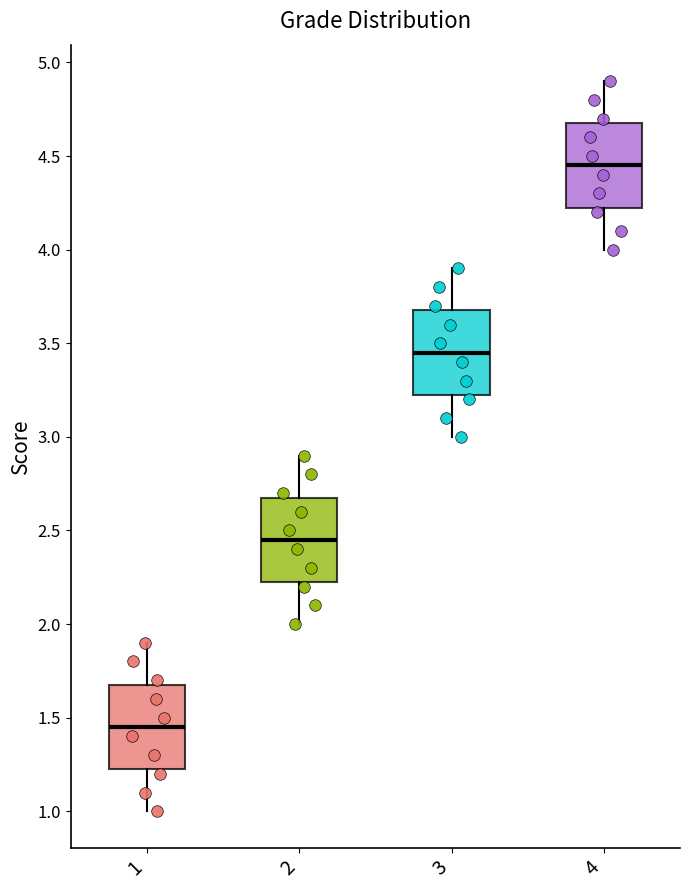

Where does the median line of the box at x = 3 sit on the y-axis? The values are not printed on the chart, so give them approximately, as read against the axis.

3.45